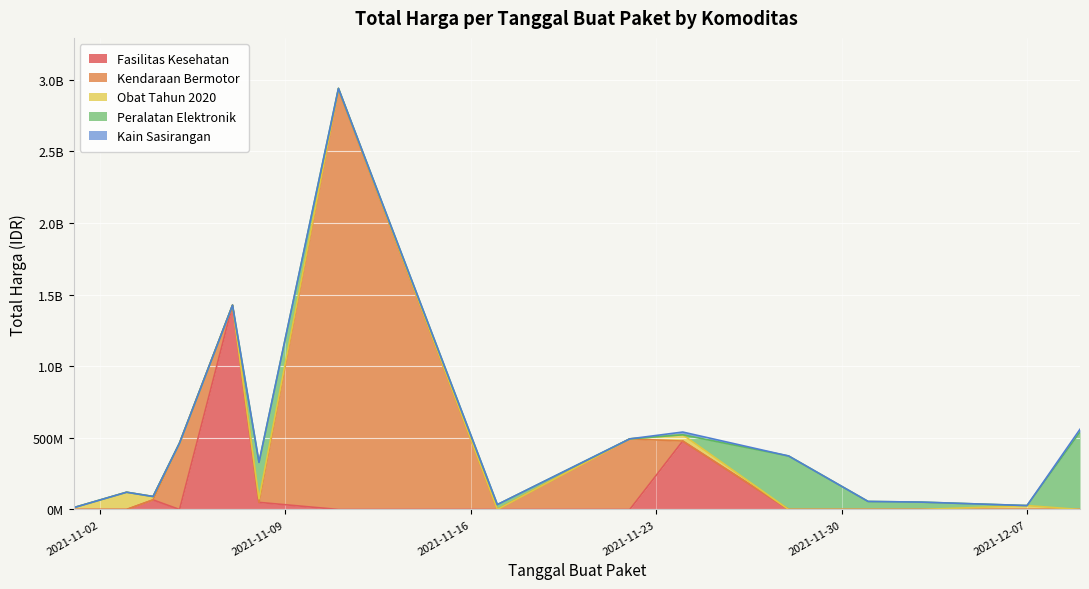

Does the chart display data point markers on the line(s)?

No